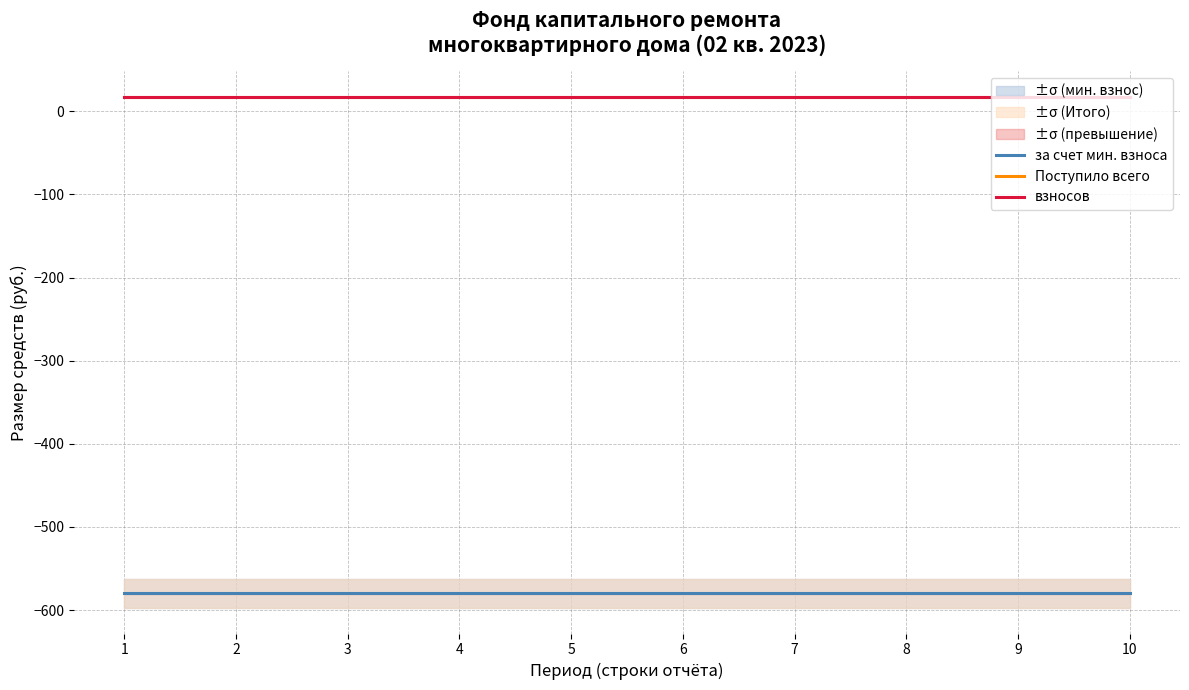

True or false: Поступило всего and взносов cross at least once.

False